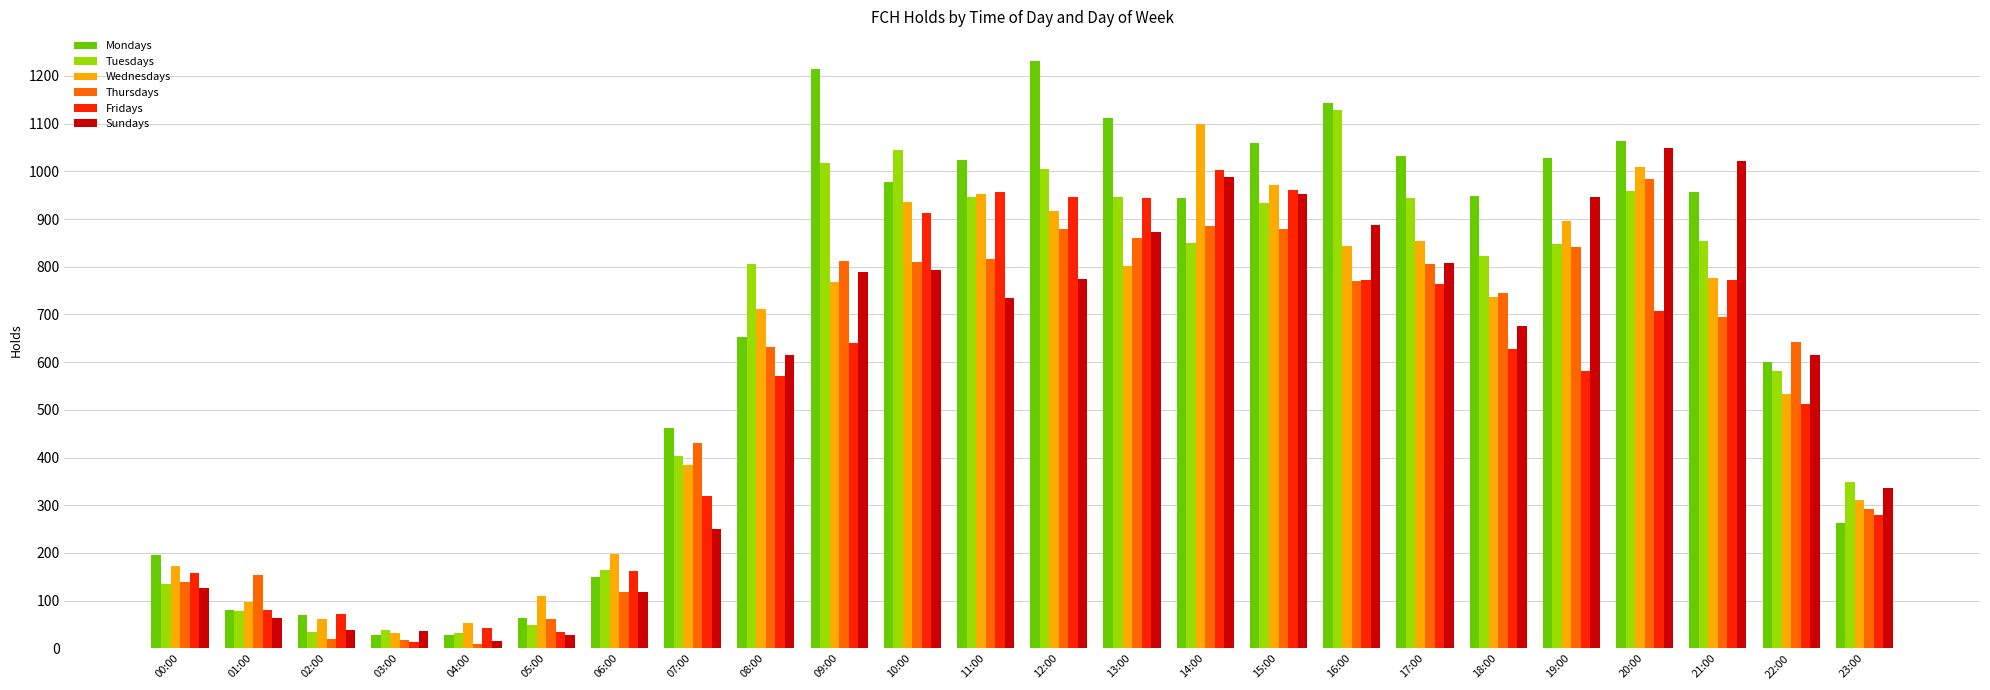

Which series has the largest total across all categories?

Mondays